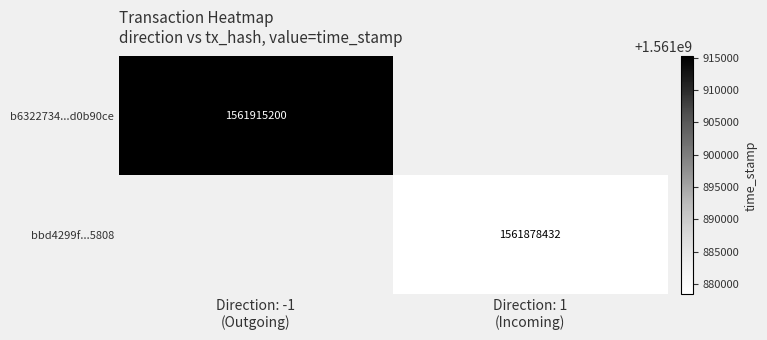

Between Direction: 1
(Incoming) and Direction: -1
(Outgoing), which is larger?

Direction: -1
(Outgoing)